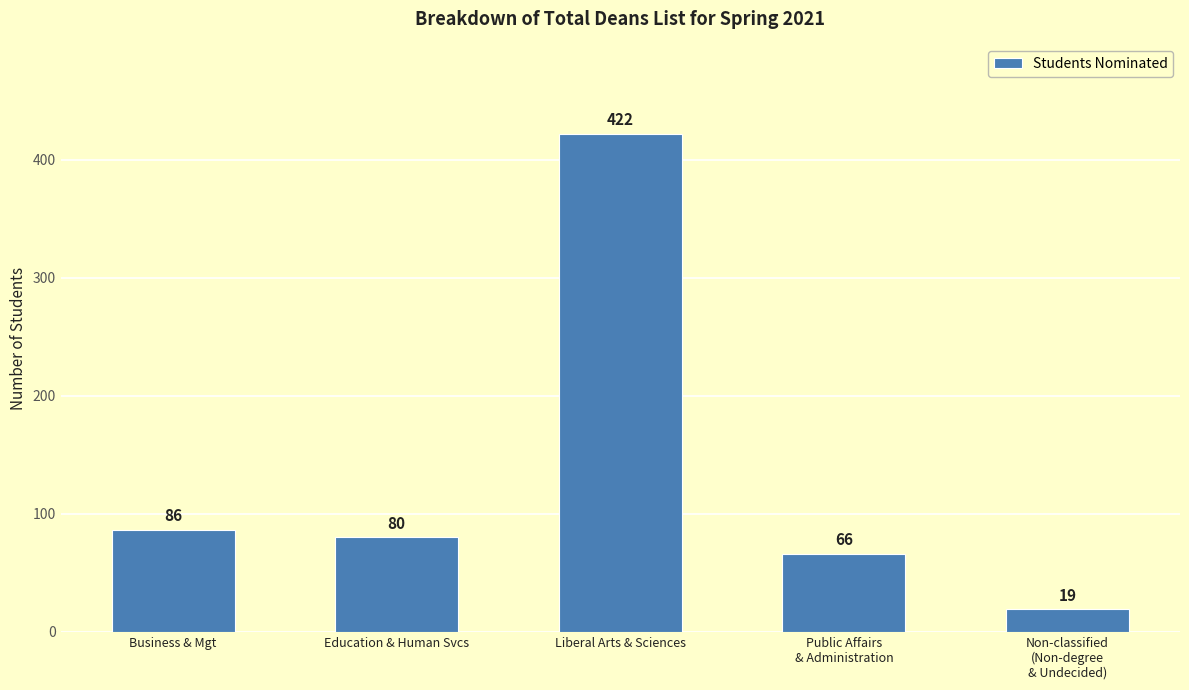

The value at Education & Human Svcs is 80. True or false?

True